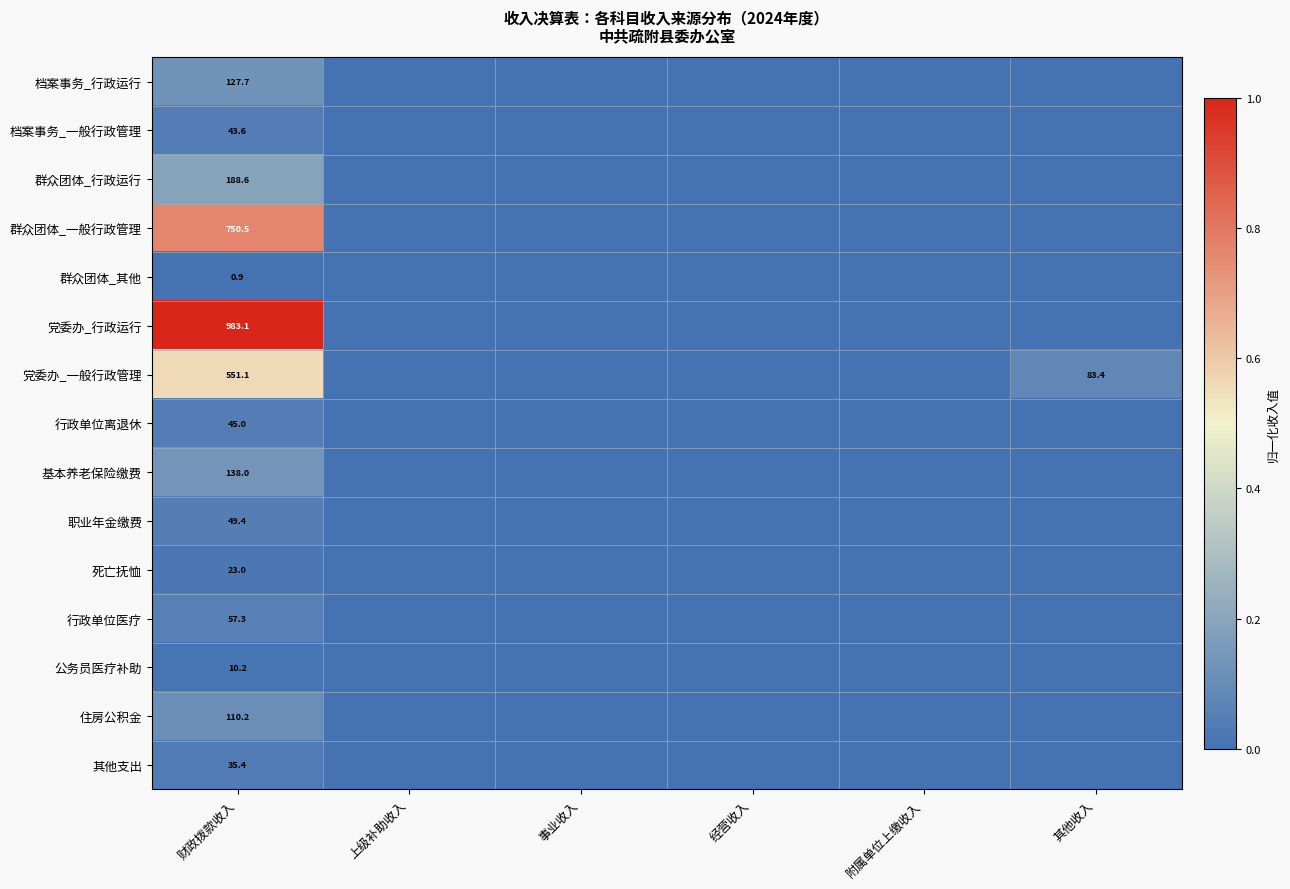

True or false: 住房公积金 has a value of 0.2 at 财政拨款收入.

False